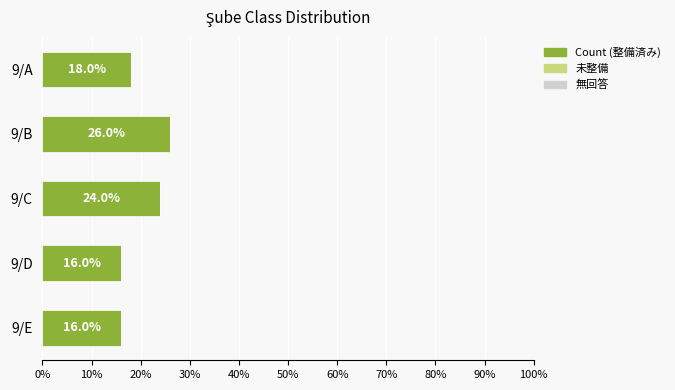

Count the number of data series in this chart.

1